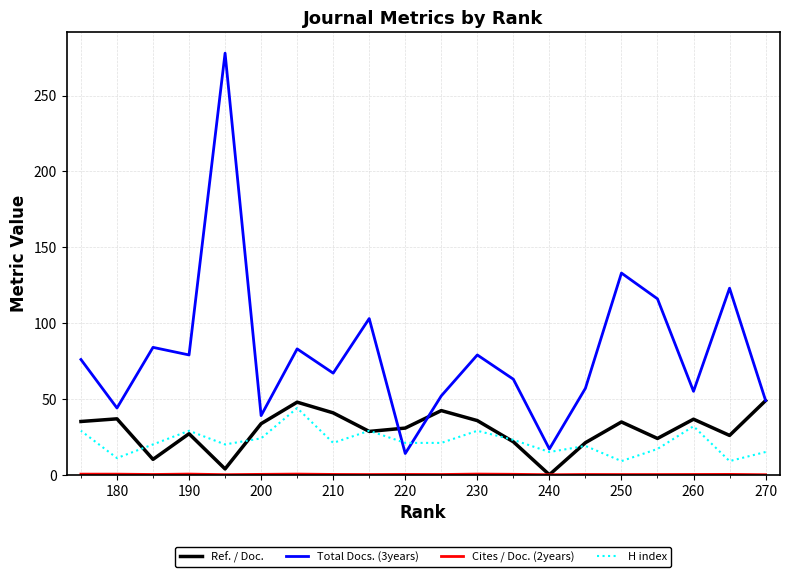

At how many categories does at least one series exceed 237?

1